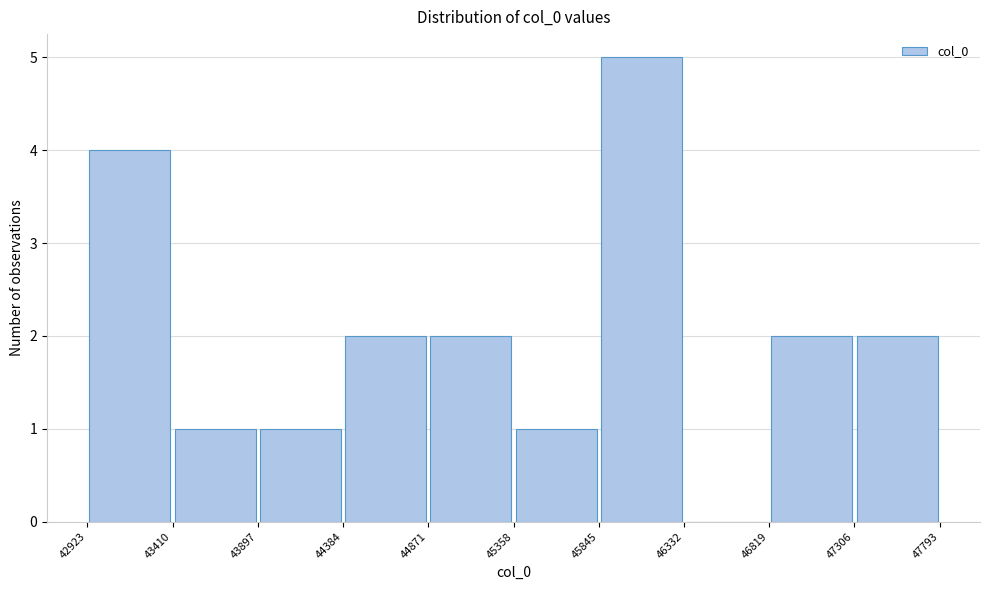

Over which range of the x-axis is the bar tallest?

45845 to 46332